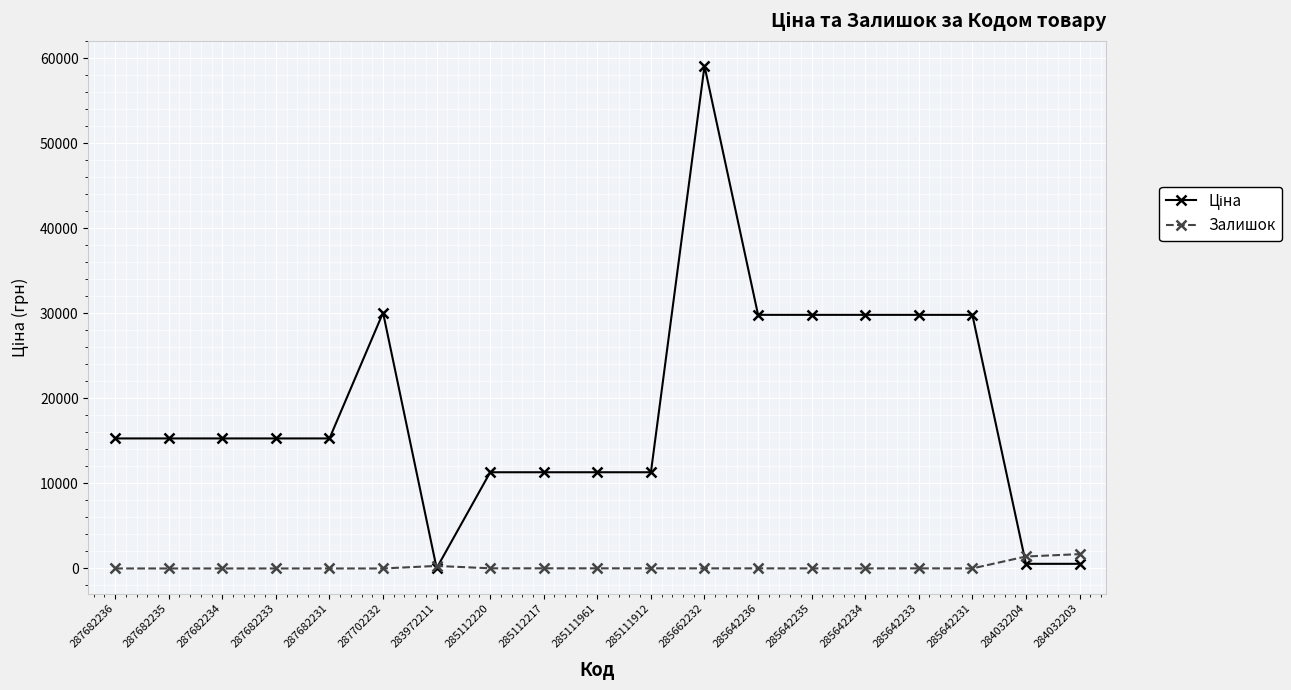

What is the difference between the second highest and minimum values in the Залишок series?

1407.0